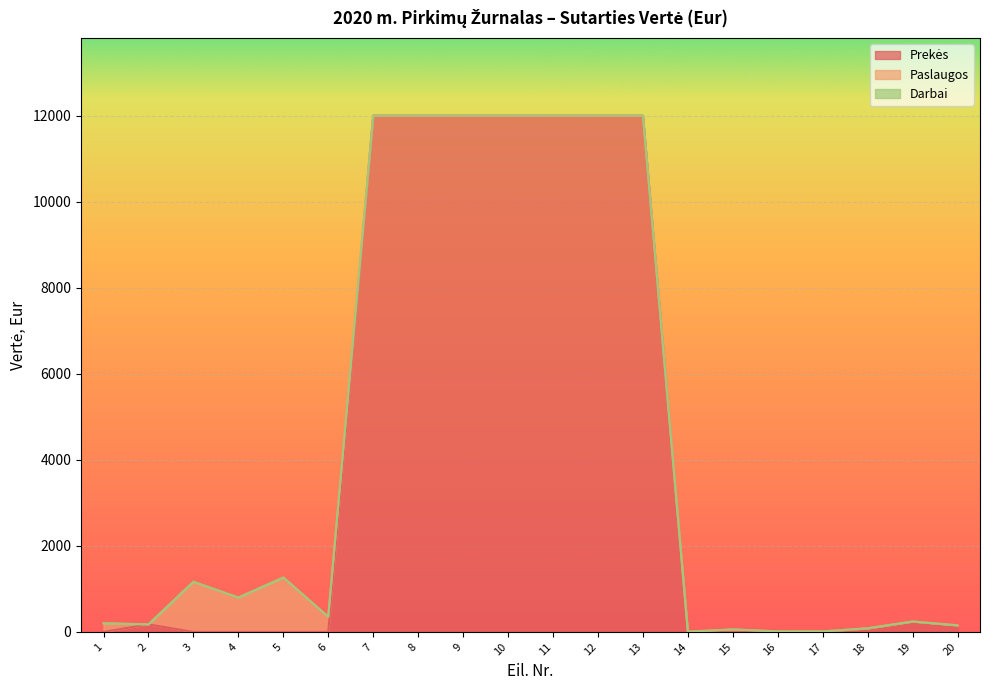

What is the total value across all series at 19?

242.0